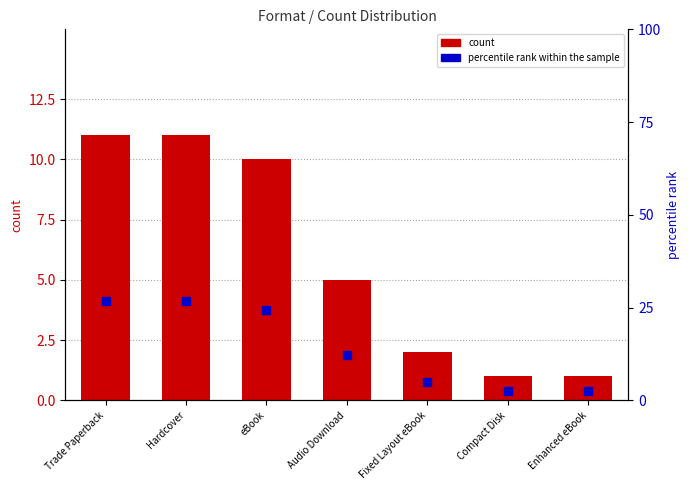

Which series has the widest spread of Y values?

percentile rank within the sample